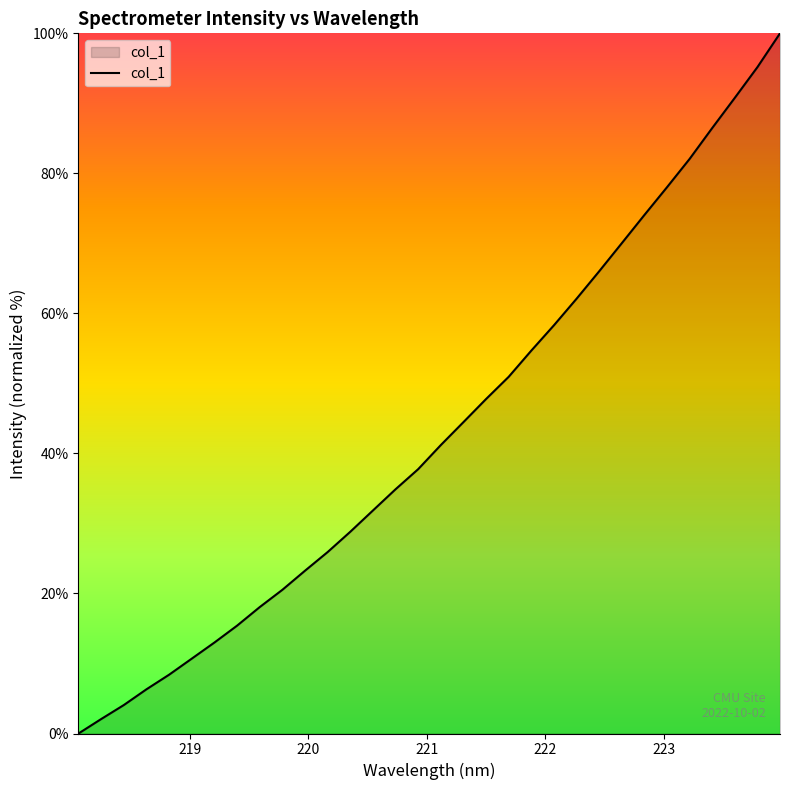

What is the sum of all values?

1383.0